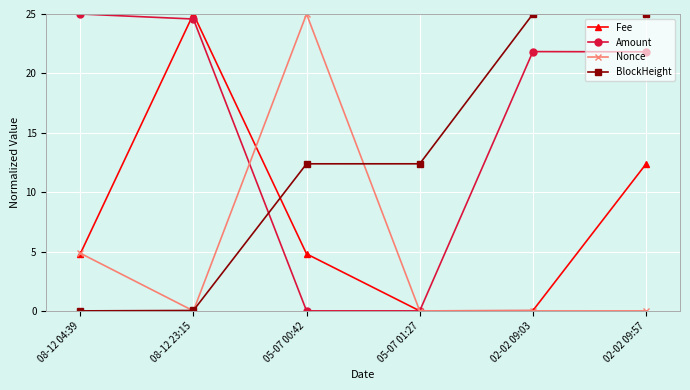

What is the label of the 1st point from the right?

02-02 09:57